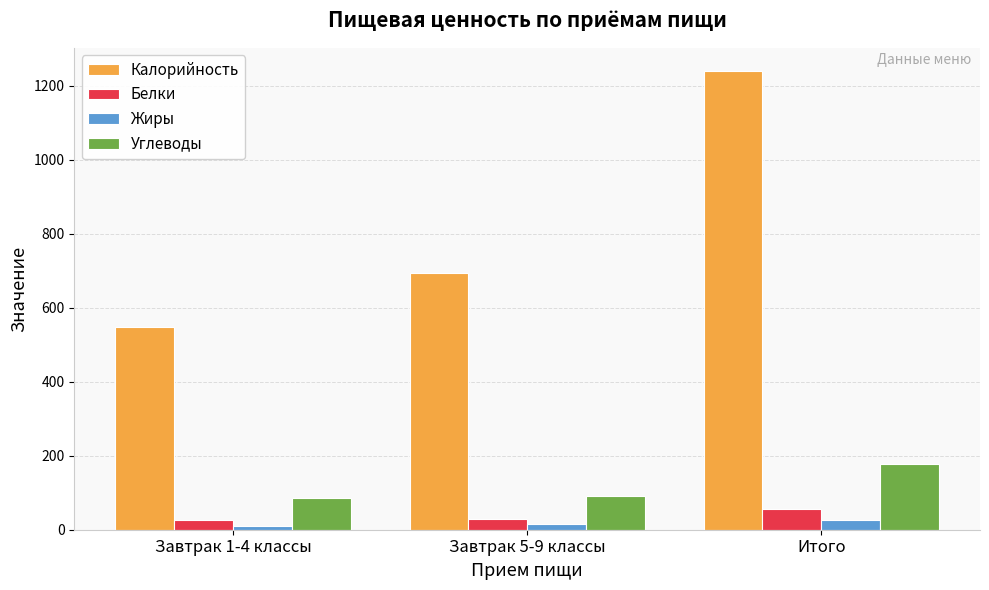

What is the difference between the maximum and minimum values in the Белки series?

28.4